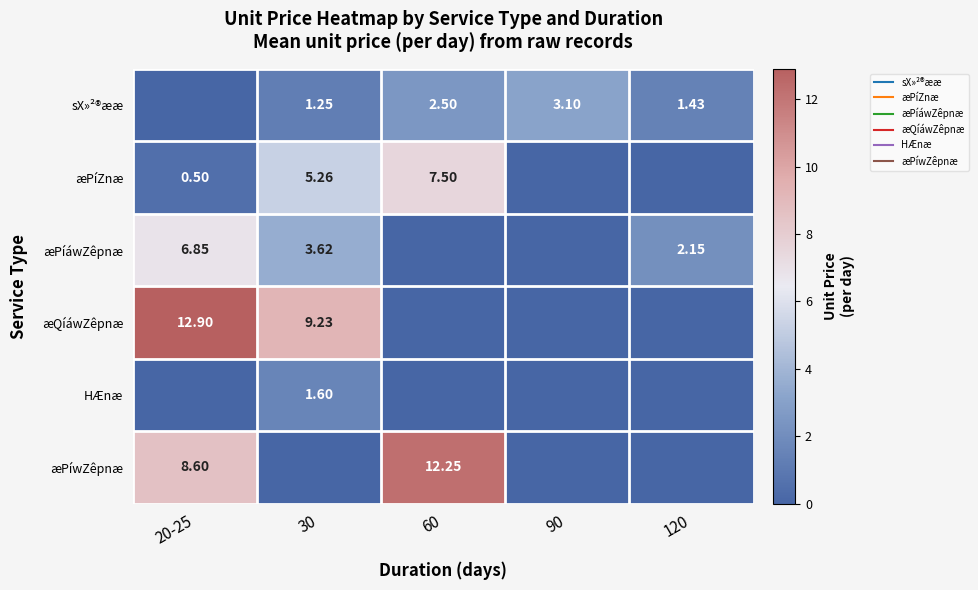

Is it true that sX»²®ææ equals 0.7 at 90?

False